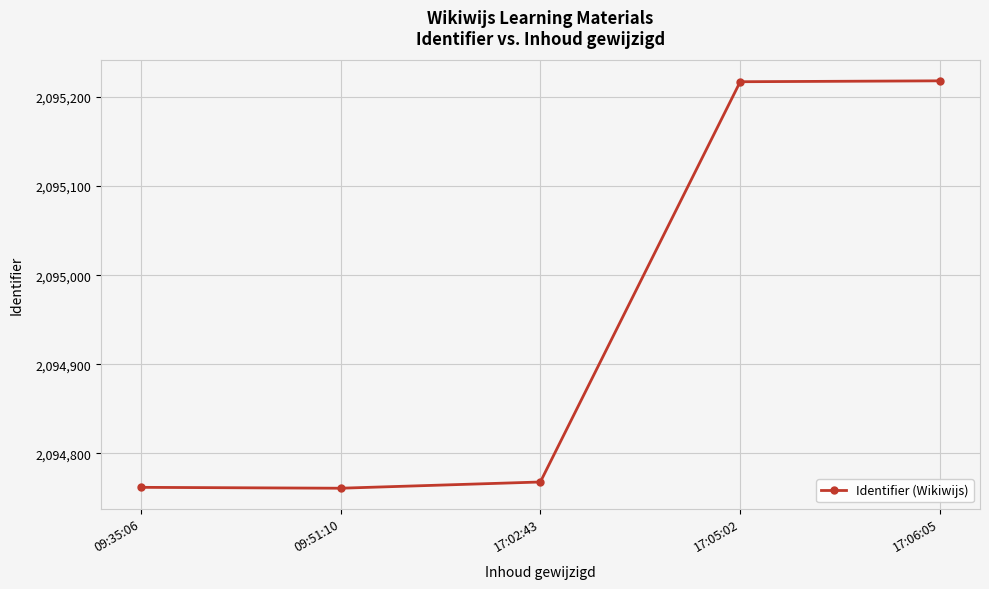

Between 09:35:06 and 17:02:43, which is larger?

17:02:43